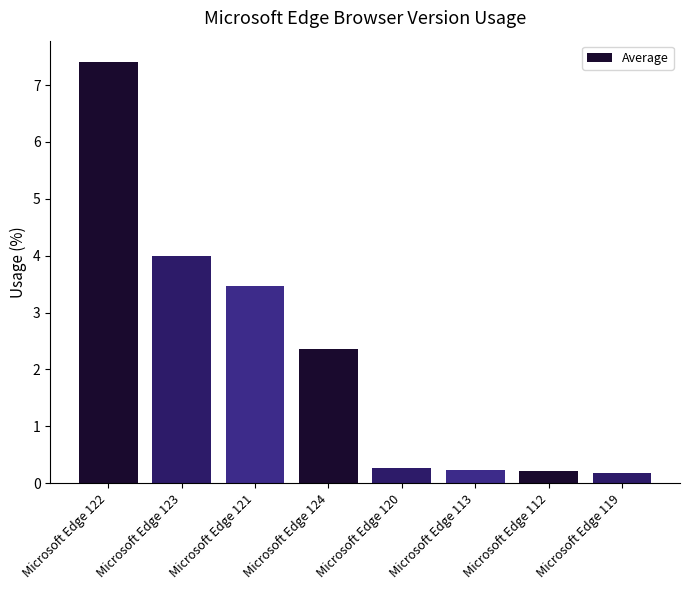

What is the maximum value shown in the chart?

7.4